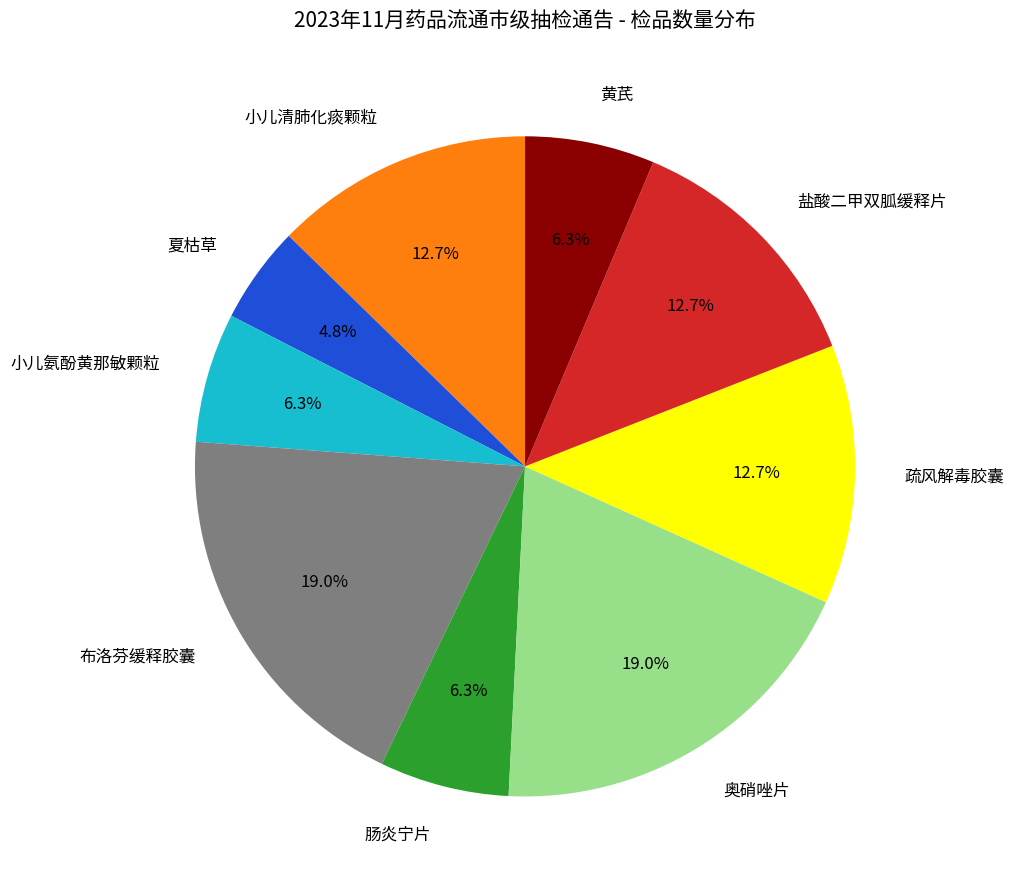

True or false: 布洛芬缓释胶囊 accounts for 7% of the total.

False